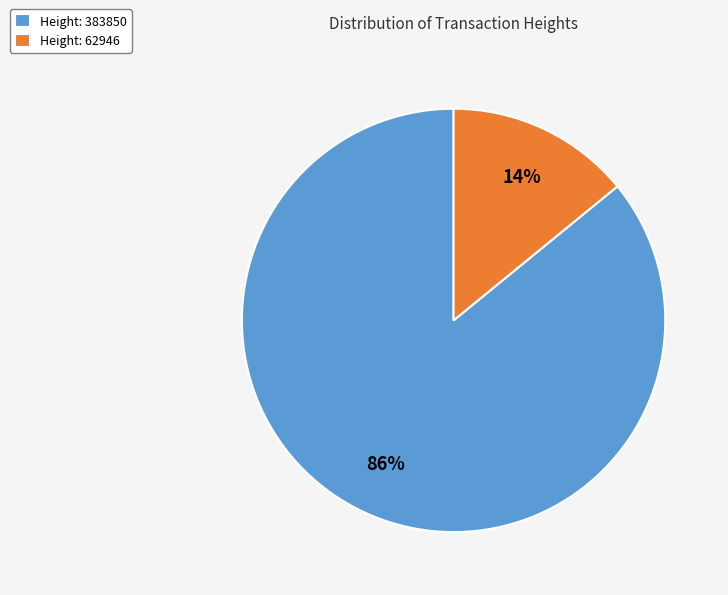

Which slice represents more than half of the pie?

Height: 383850